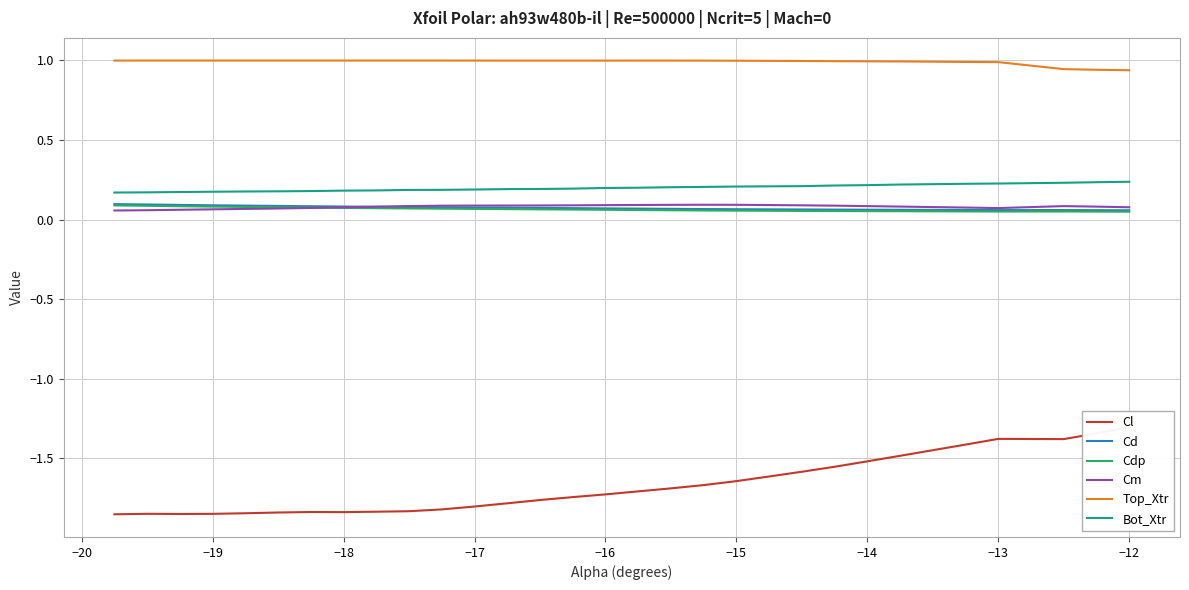

The Top_Xtr series shows 0.5 at −12. True or false?

False